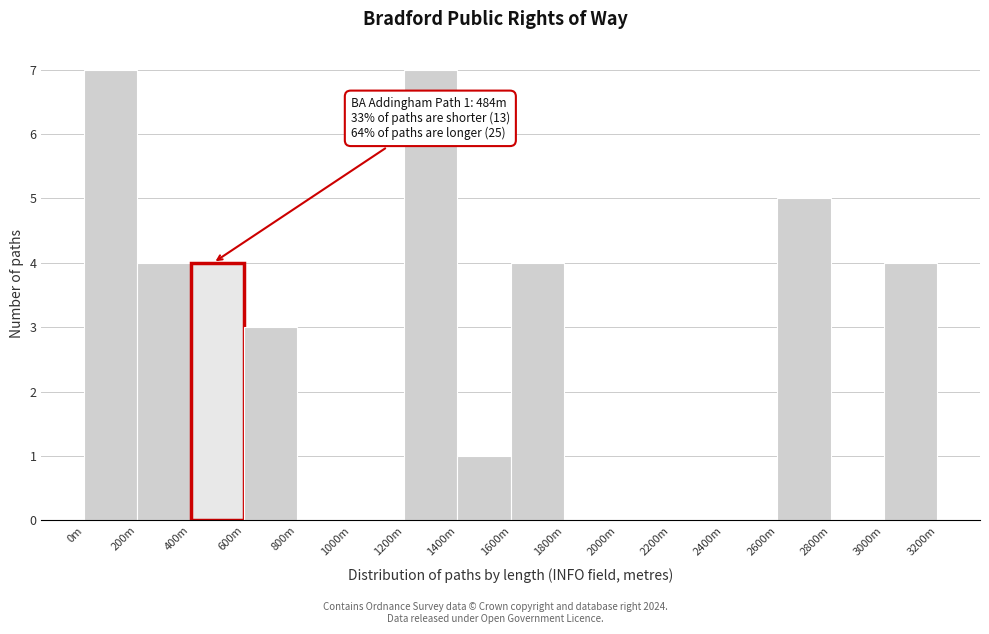

Reading right to left, what are all the values shown in this chart?

3000m=4	2800m=0	2600m=5	2400m=0	2200m=0	2000m=0	1800m=0	1600m=4	1400m=1	1200m=7	1000m=0	800m=0	600m=3	400m=4	200m=4	0m=7